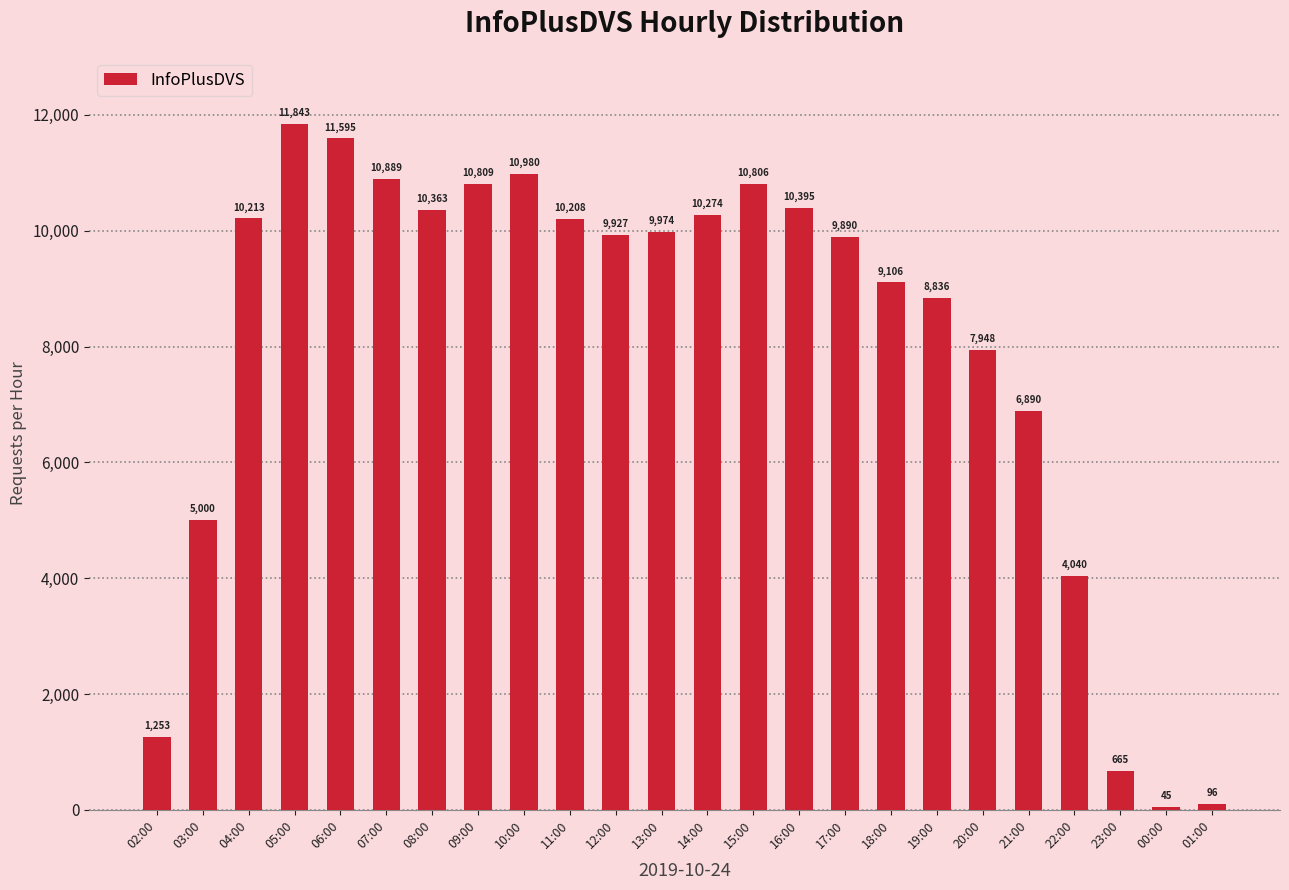

Reading left to right, extract all data points from this chart.

1253	5000	10213	11843	11595	10889	10363	10809	10980	10208	9927	9974	10274	10806	10395	9890	9106	8836	7948	6890	4040	665	45	96